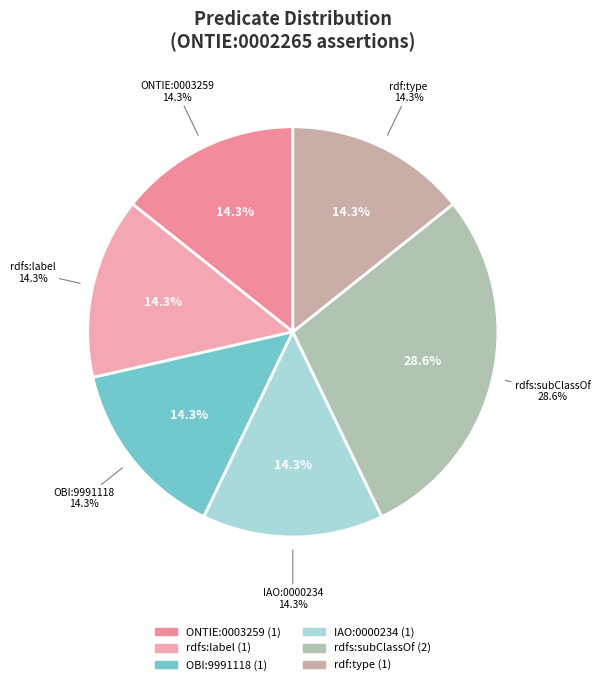

Is it true that ONTIE:0003259 is 14% of the pie?

True